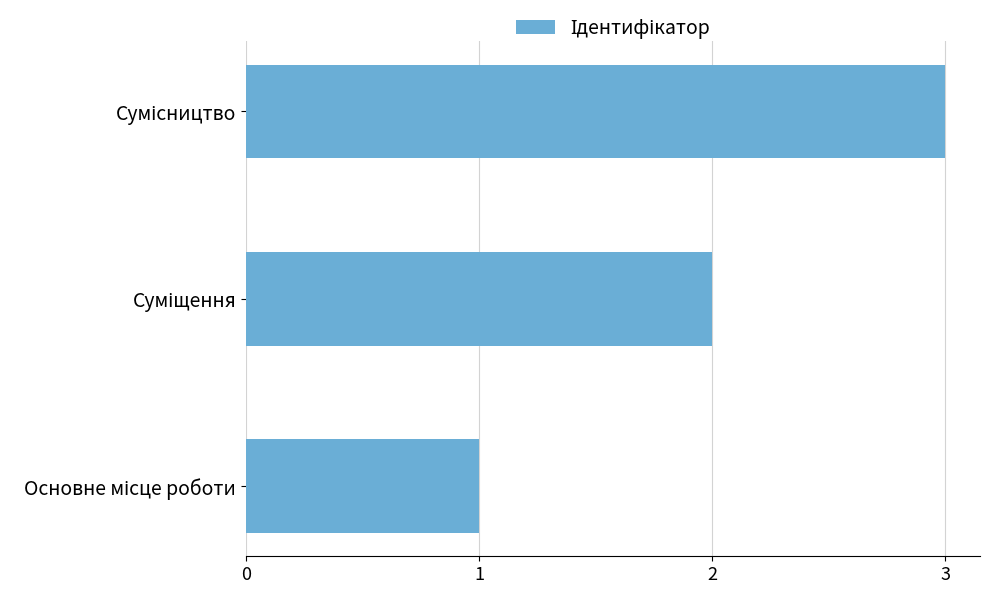

How many values are below 2?

1